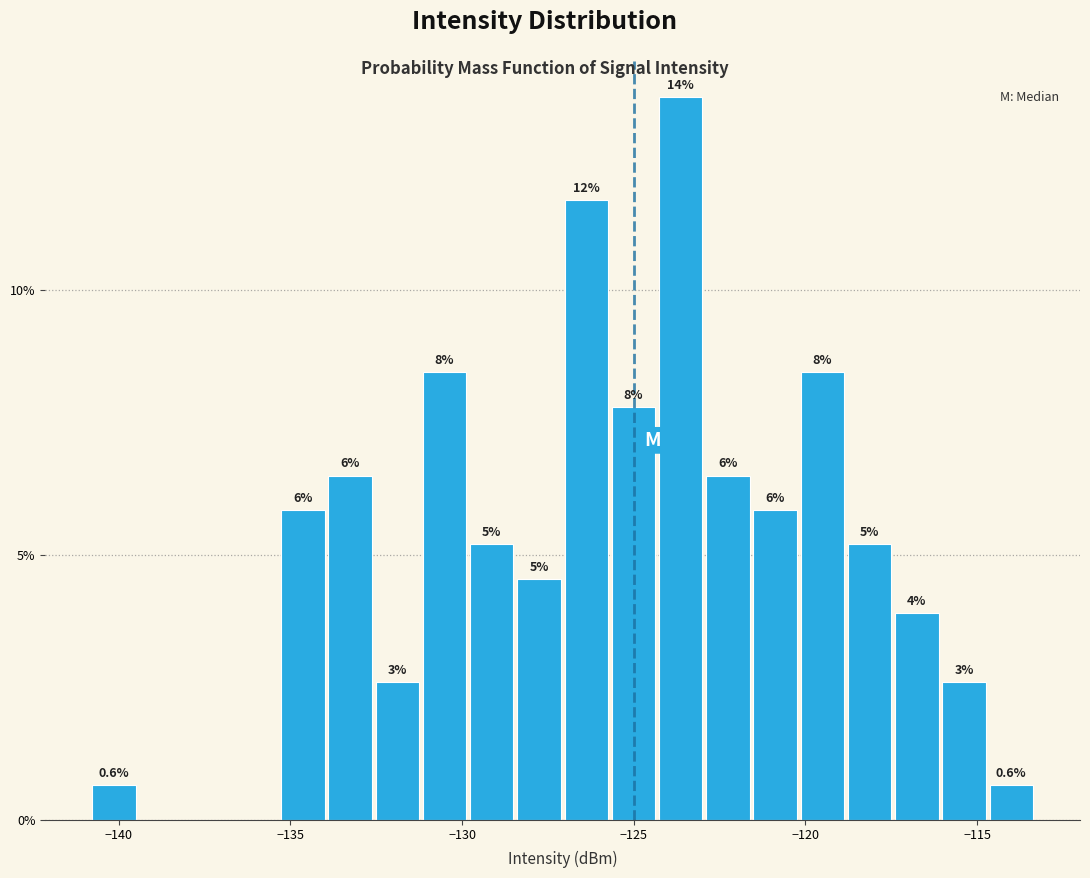

Around what value on the x-axis is the tallest bar? Give the approximate position of its centre, as read against the axis.

-123.5